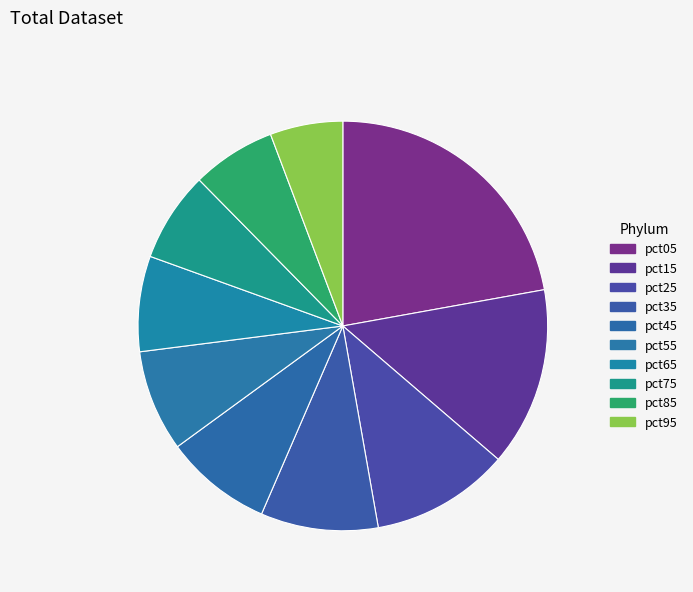

To the nearest percent, what percentage of the pie is pct65?

8%